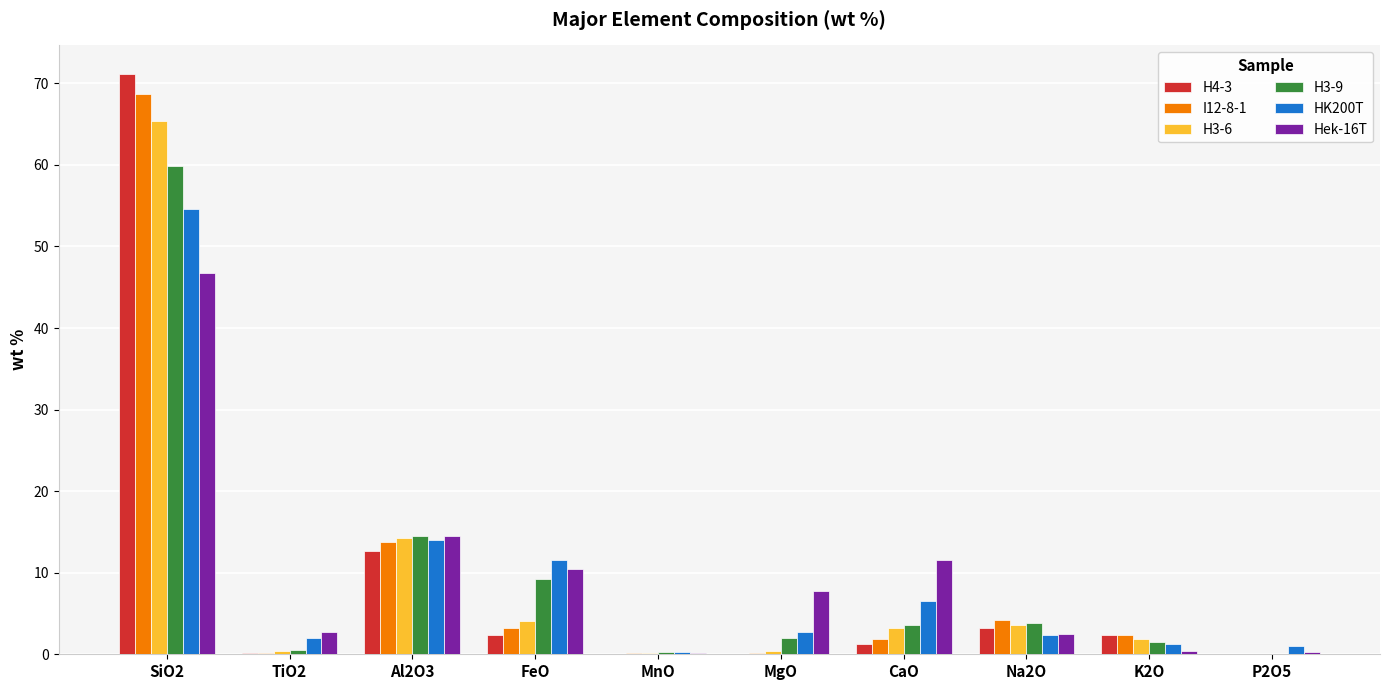

The HK200T series shows 2.0 at TiO2. True or false?

True